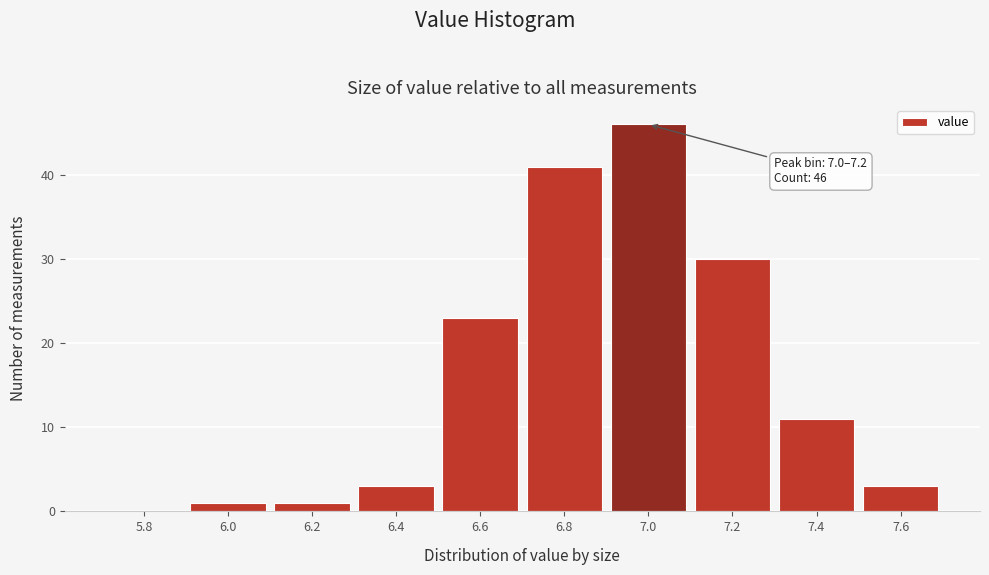

Reading left to right, extract all data points from this chart.

5.8=0	6.0=1	6.2=1	6.4=3	6.6=23	6.8=41	7.0=46	7.2=30	7.4=11	7.6=3